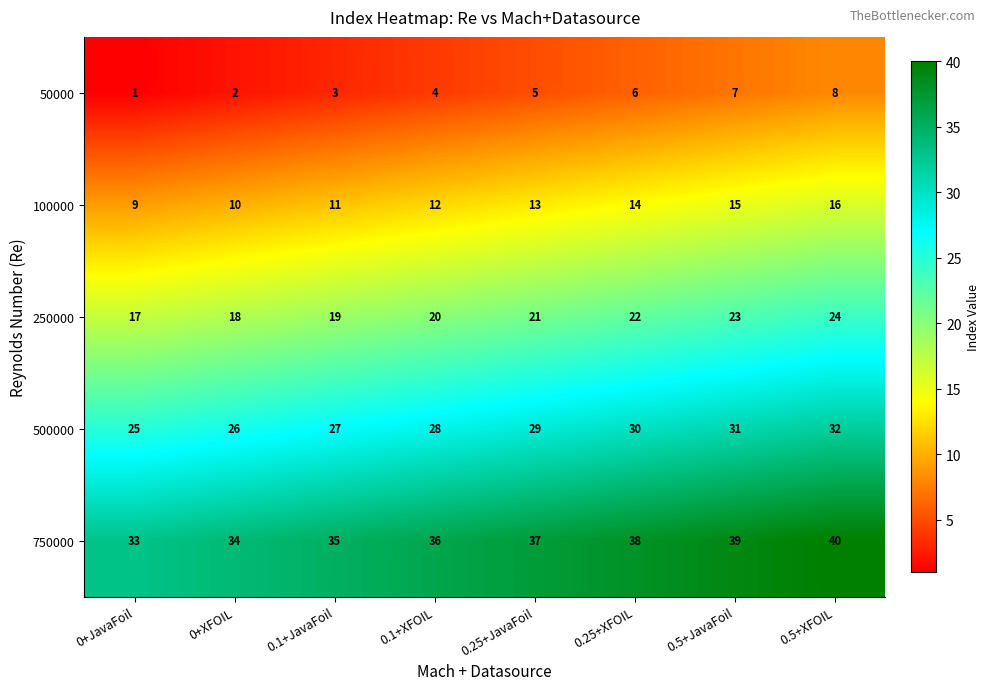

What is the sum of all 50000 values?

36